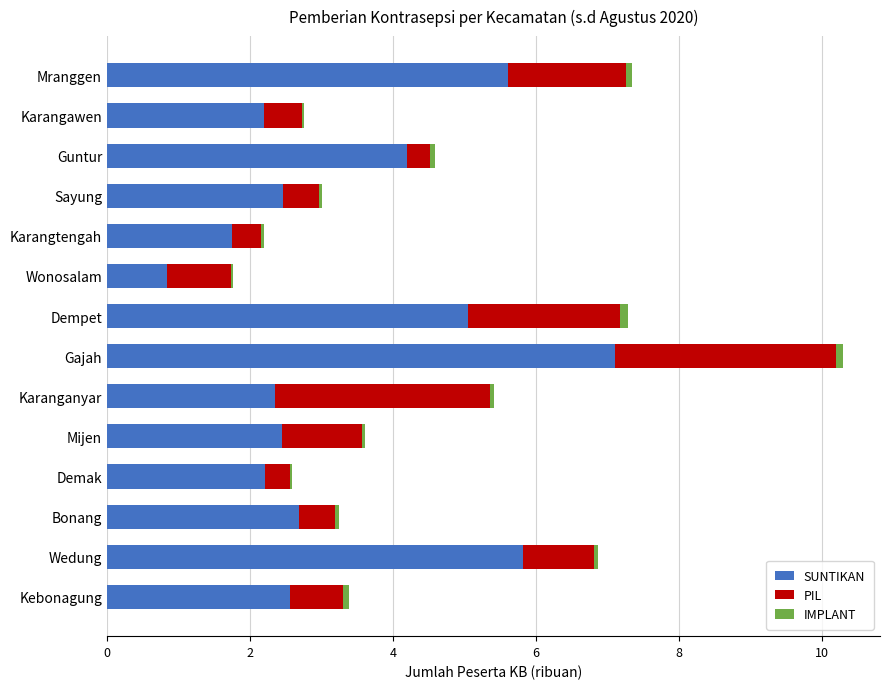

What is the maximum value for SUNTIKAN?

7.1